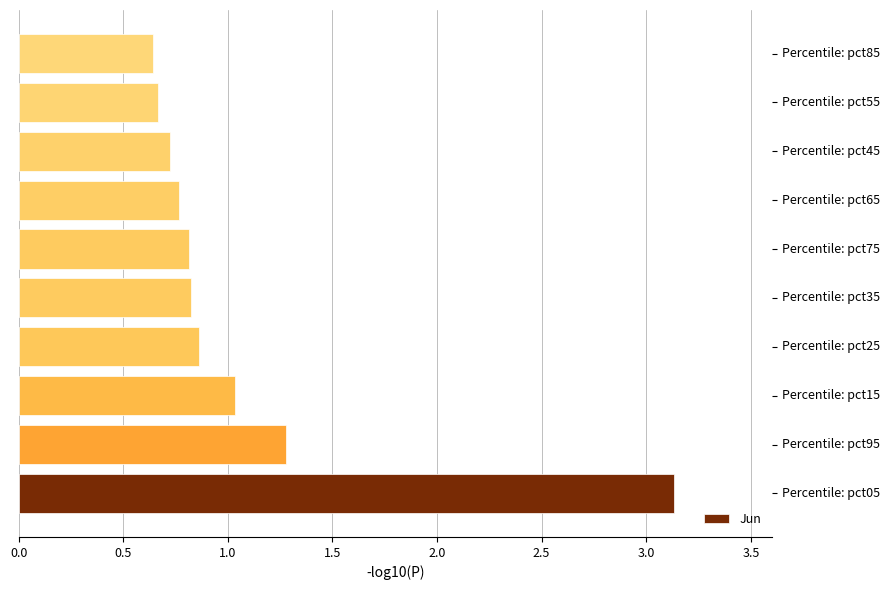

What is the greatest value displayed?

3.1